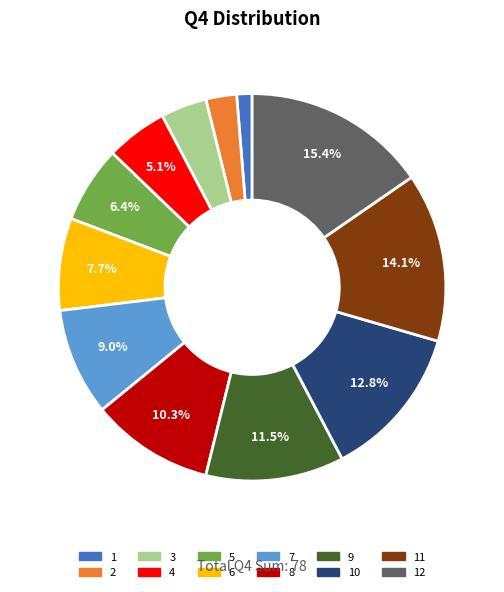

Does any single category account for the majority?

No